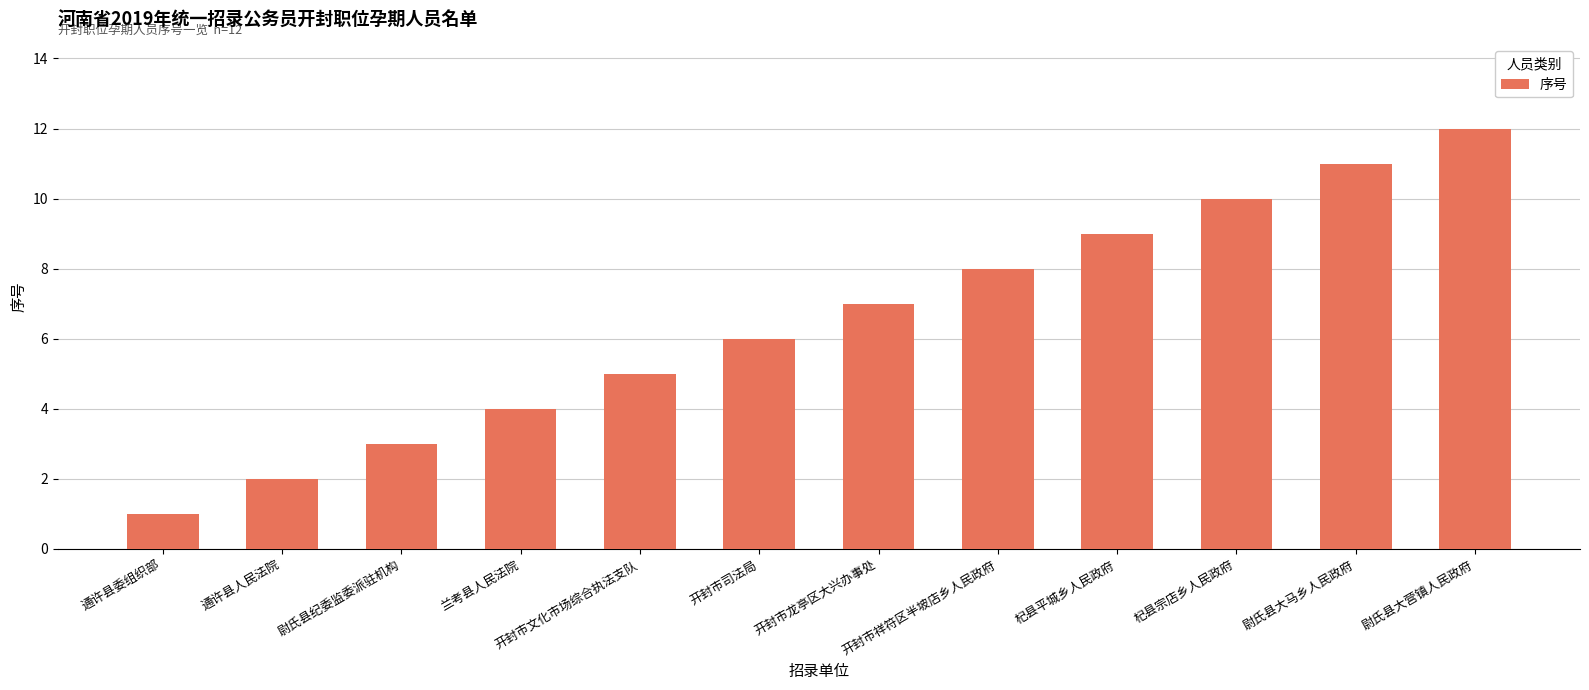

What value does the data have at 杞县平城乡人民政府?

9